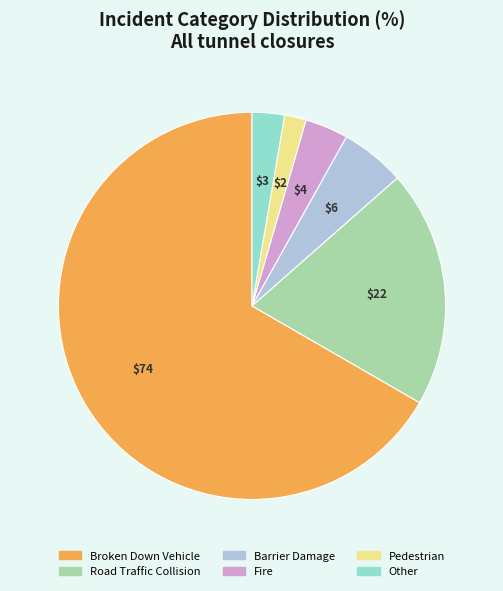

The Barrier Damage slice represents 13% of the pie. True or false?

False